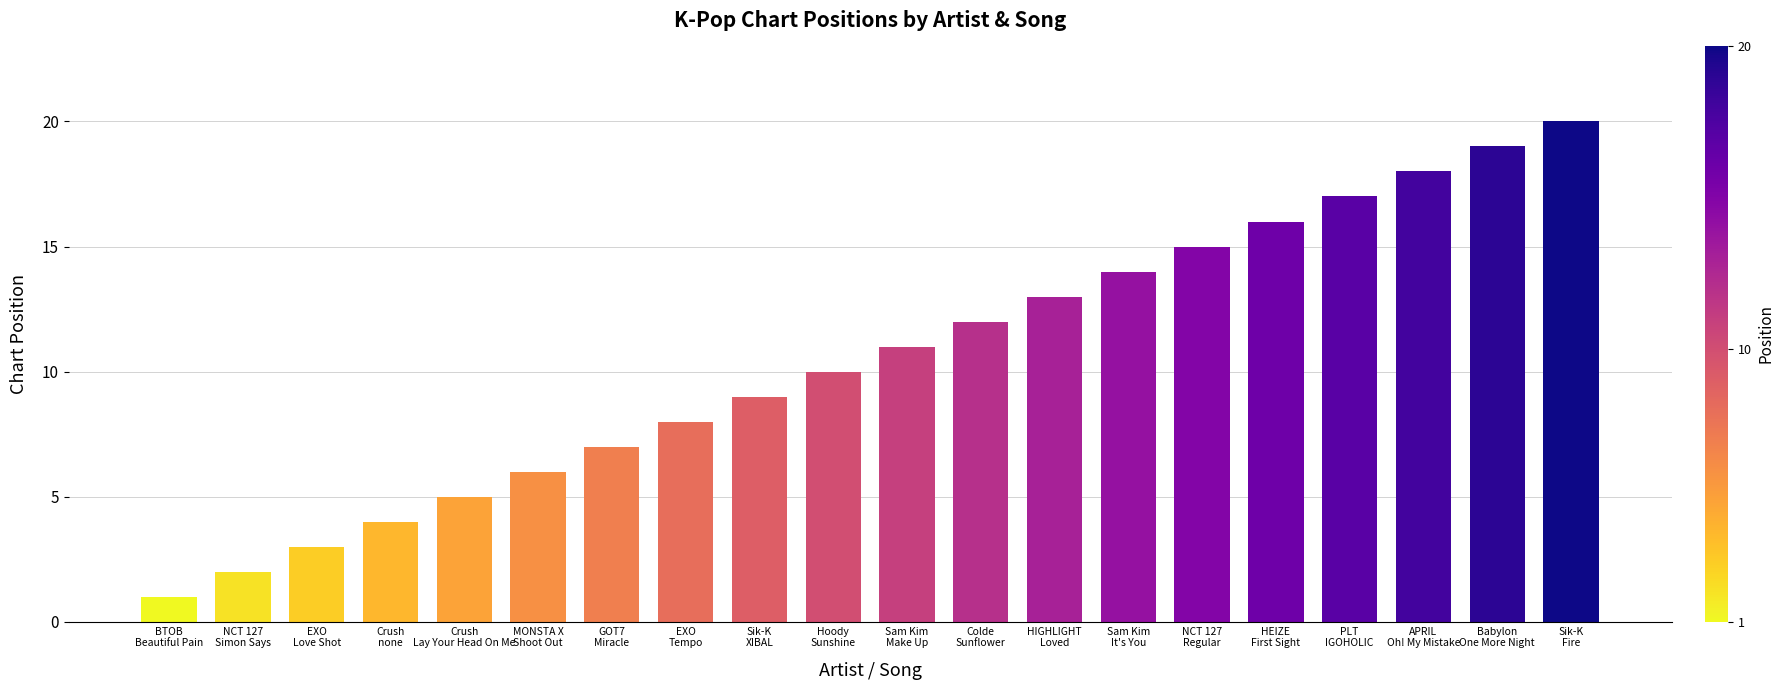

True or false: the data shows 30 at Babylon
One More Night.

False